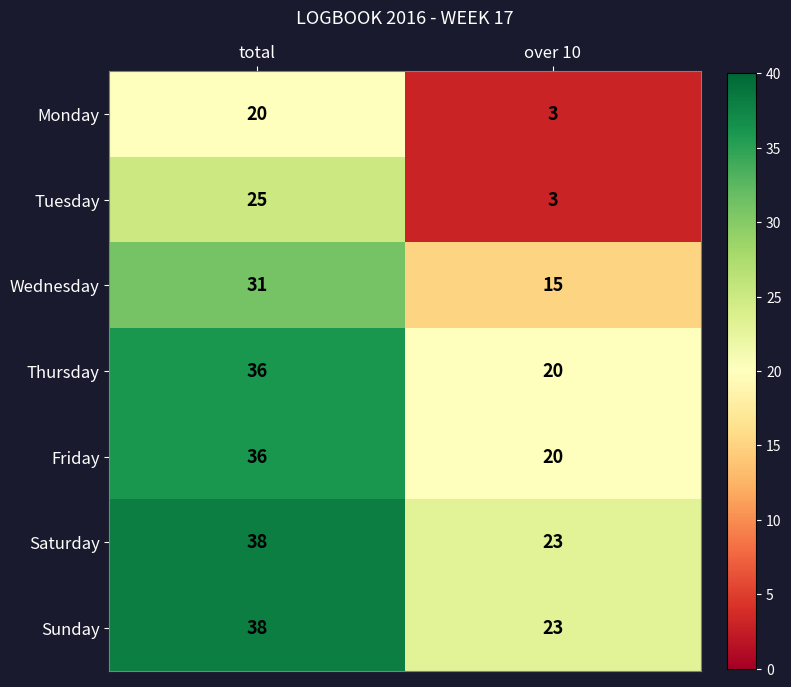

Where is Sunday nearest to the value 30?

over 10